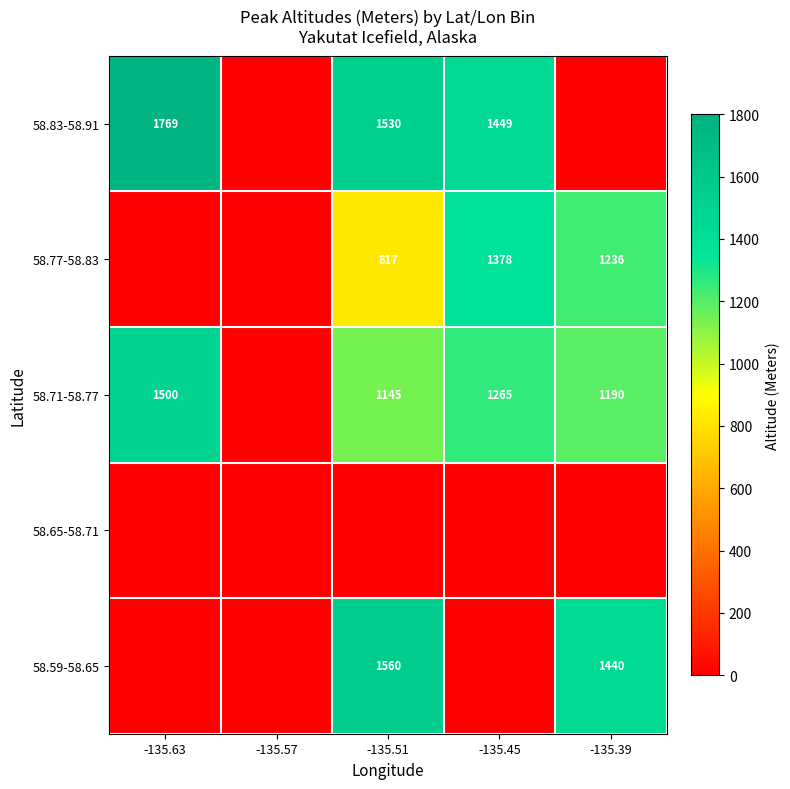

Is the value of 58.77-58.83 at -135.45 greater than the value of 58.59-58.65 at -135.51?

No